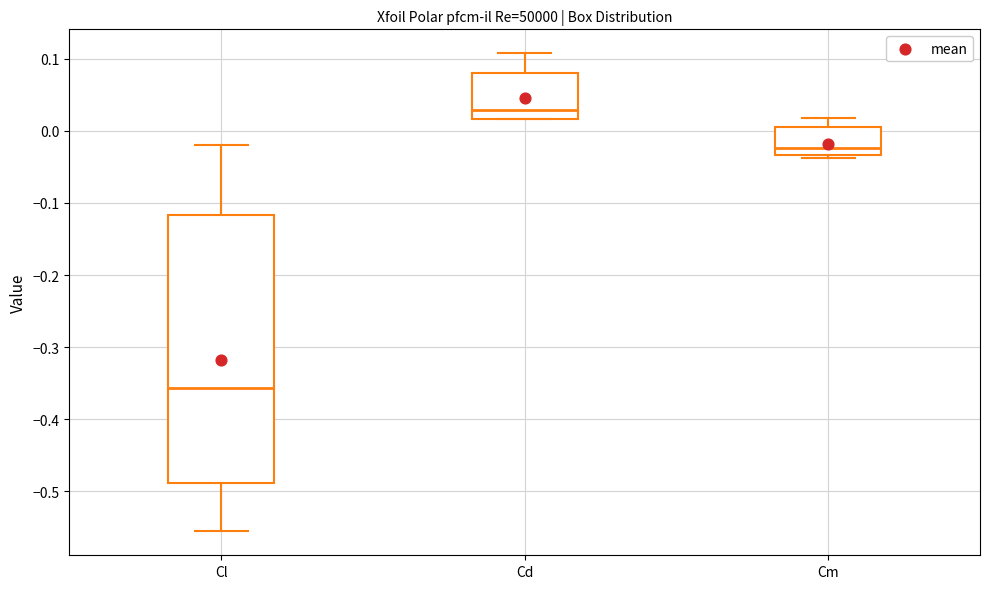

Which box is the tallest, from its lower edge to its upper edge?

Cl